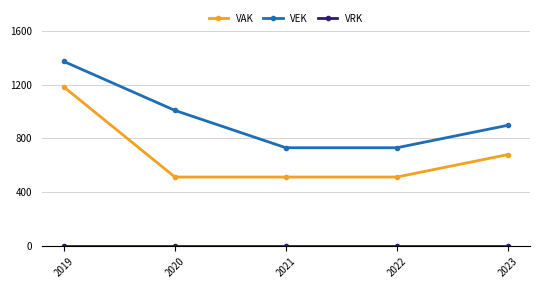

At which category is the sum across all series the highest?

2019